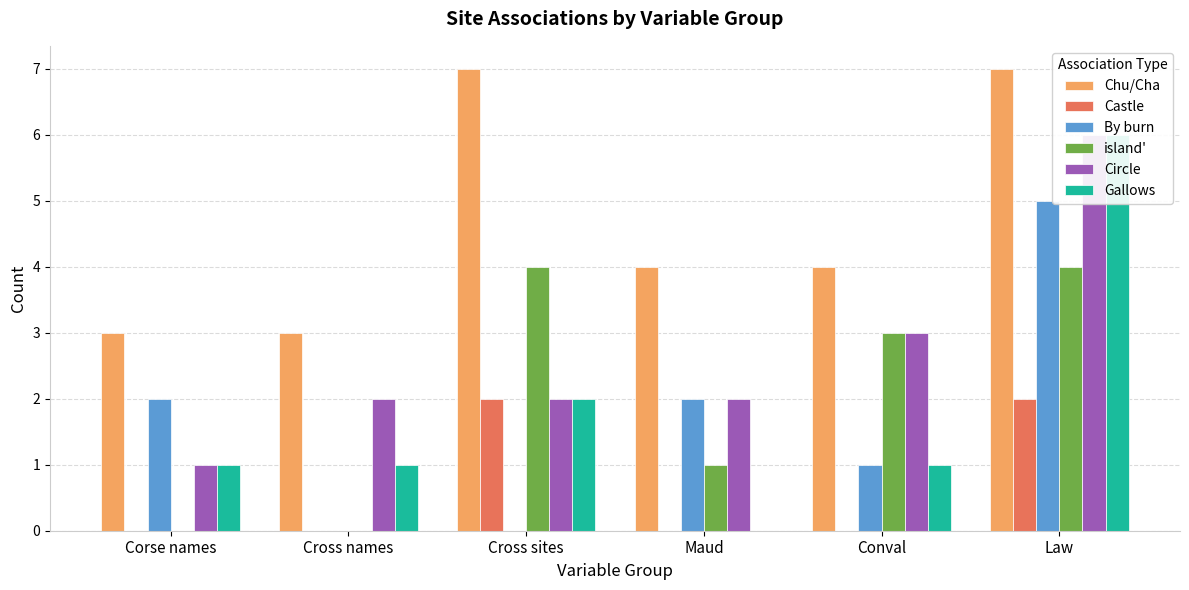

What is the greatest value displayed?

7